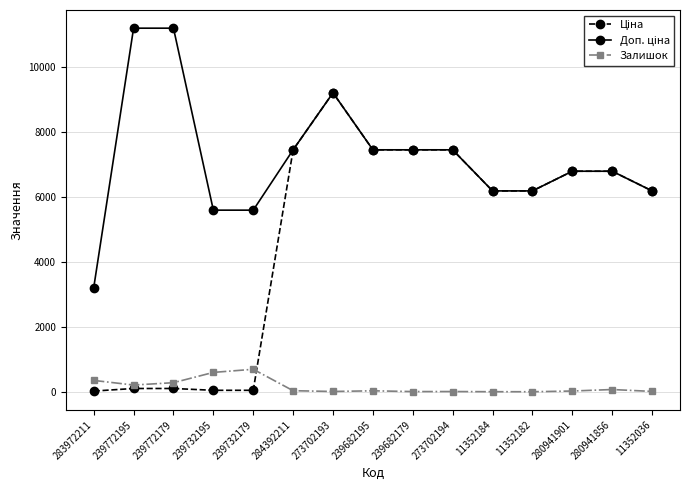

The Залишок series shows 44.0 at 284392211. True or false?

True